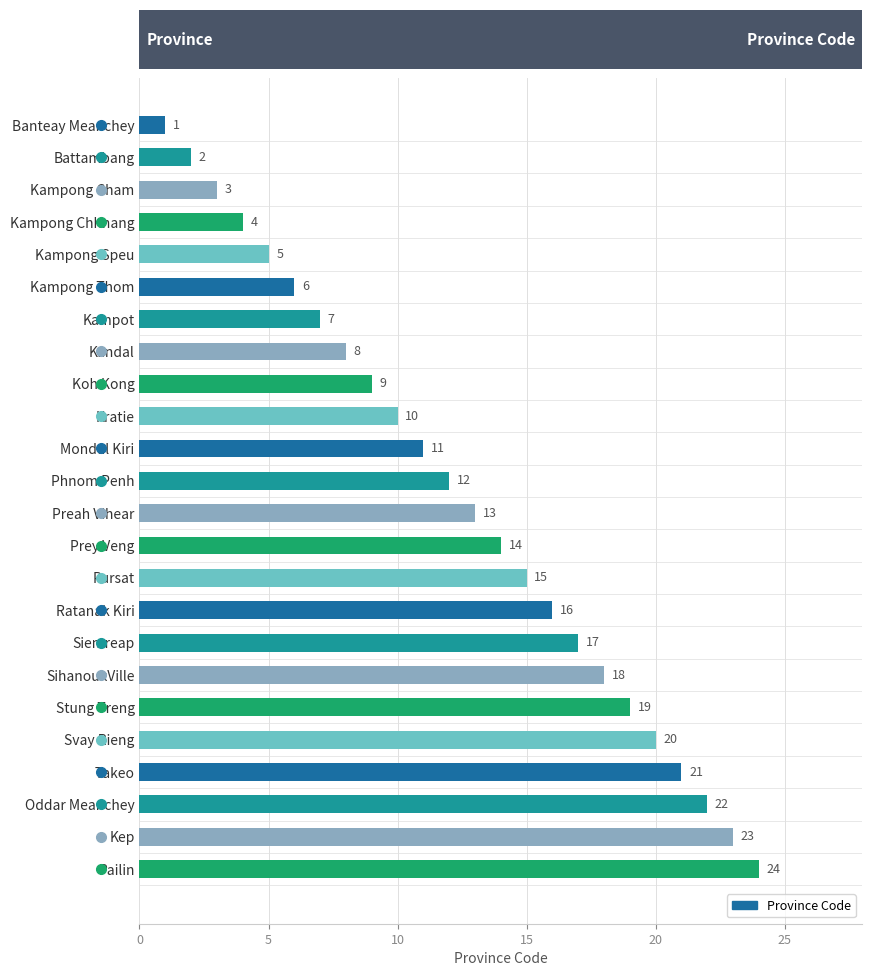

The value at Kampong Speu is 5. True or false?

True